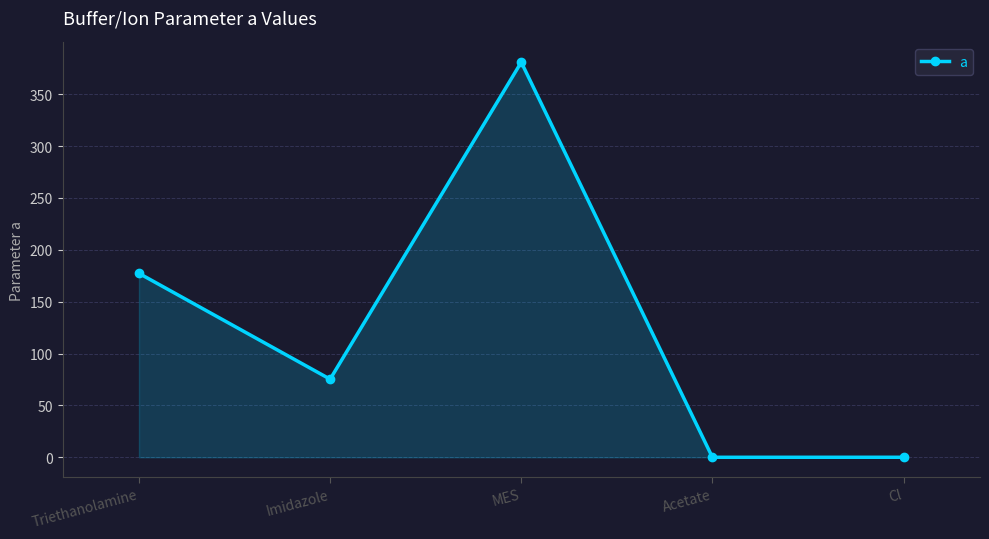

At which category does the data reach its first local valley?

Imidazole